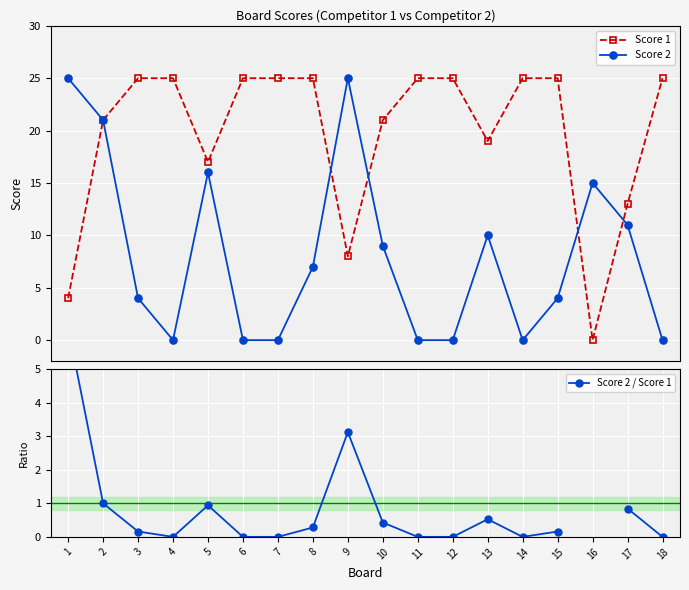

Which series ends up on top after the final intersection of Score 1 and Score 2 / Score 1?

Score 1